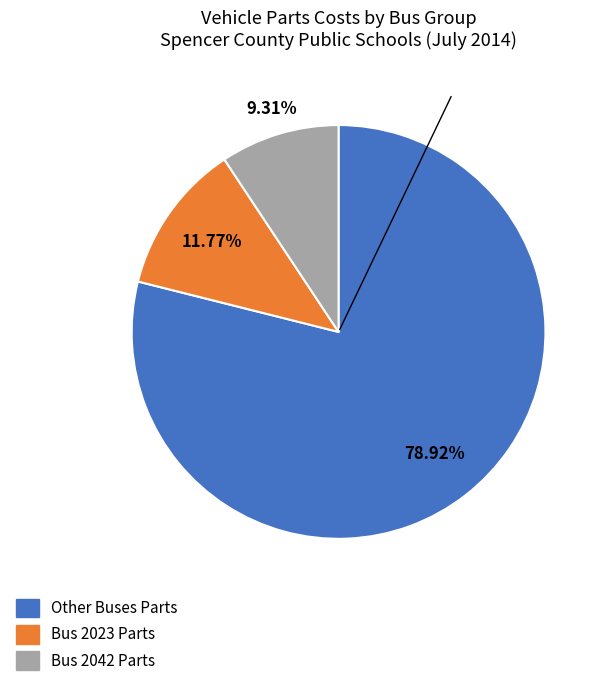

Is there any slice that represents more than half of the pie?

Yes